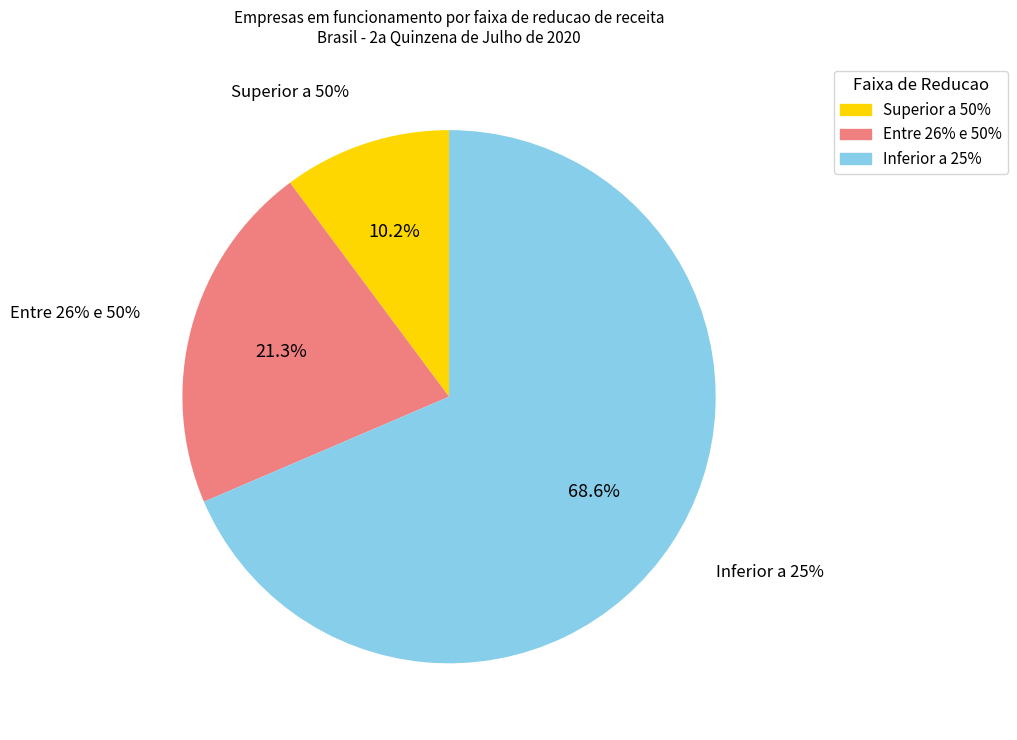

What is the change in value from Entre 26% e 50% to Inferior a 25%?

+47.2